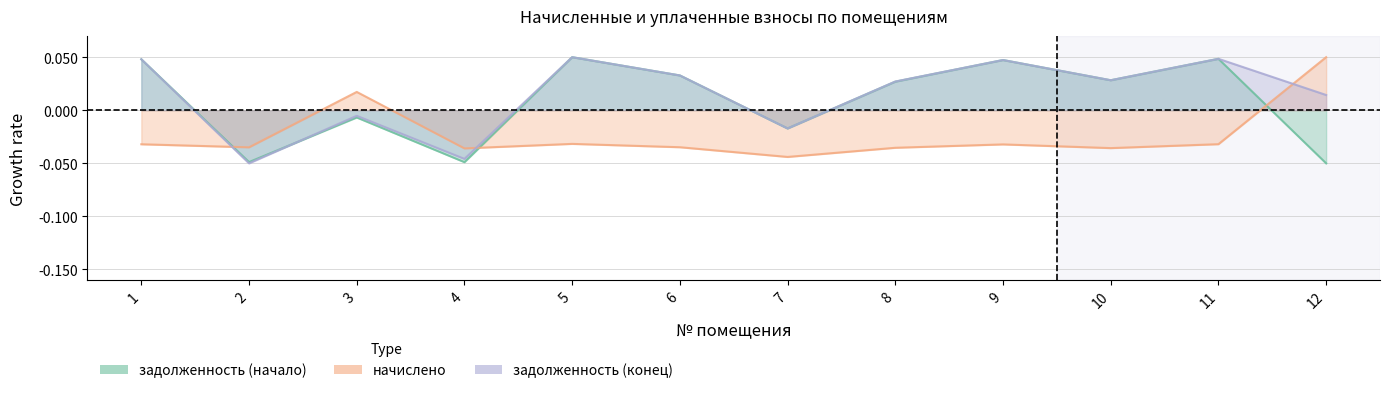

Which series ends up on top after the final intersection of задолженность (начало) and задолженность (конец)?

задолженность (конец)